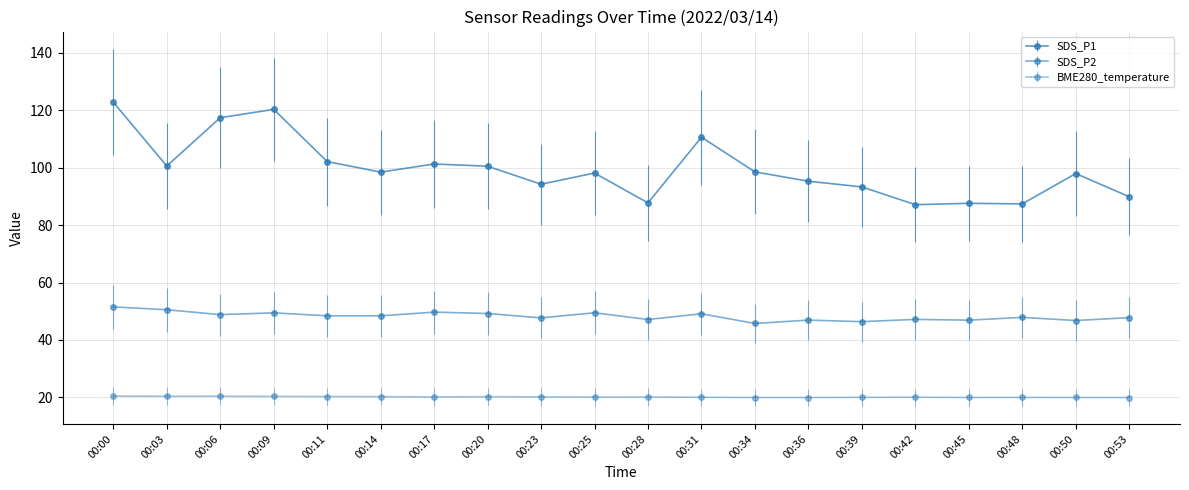

True or false: SDS_P1 has more than 0 interior local peaks.

True